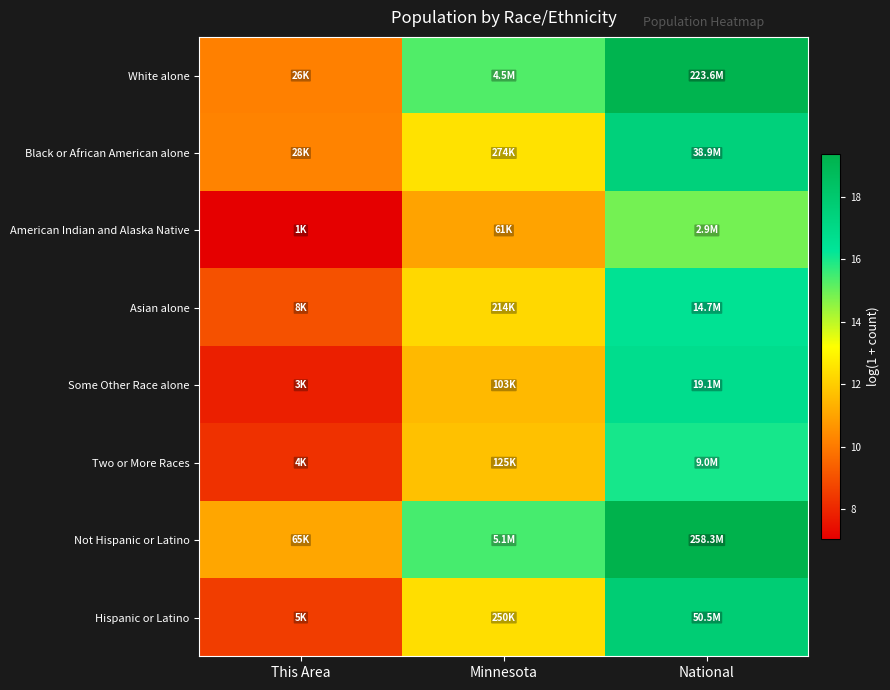

At which category does the chart reach its minimum across all series?

This Area